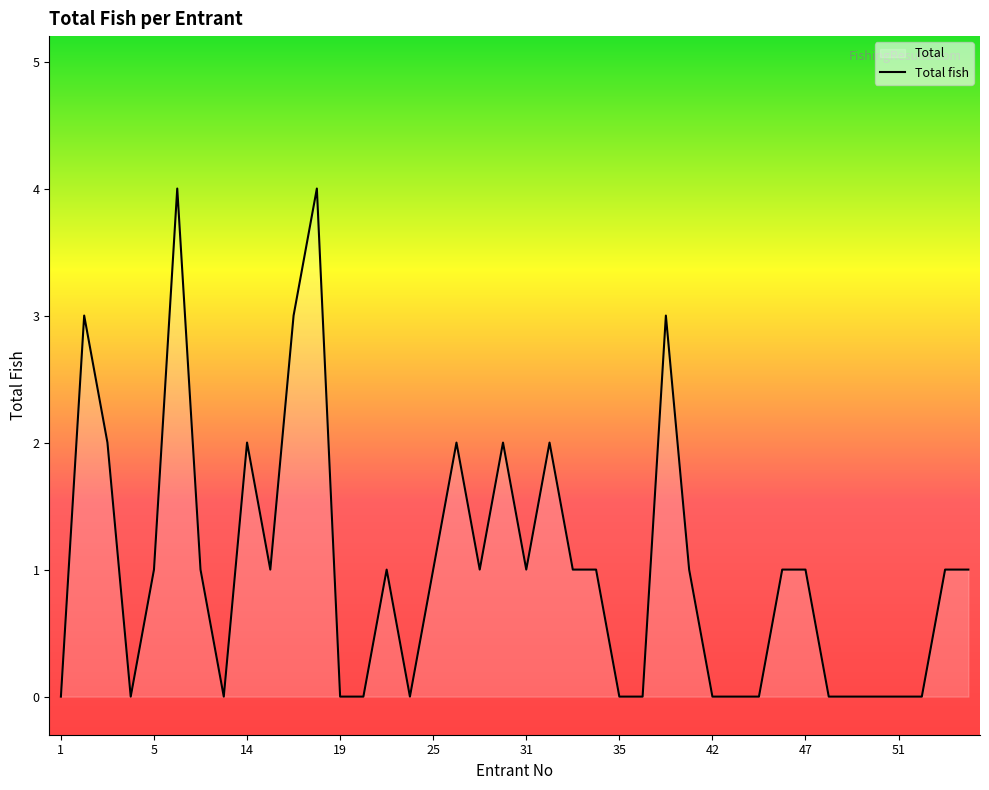

What is the difference between the second highest and second lowest values?

4